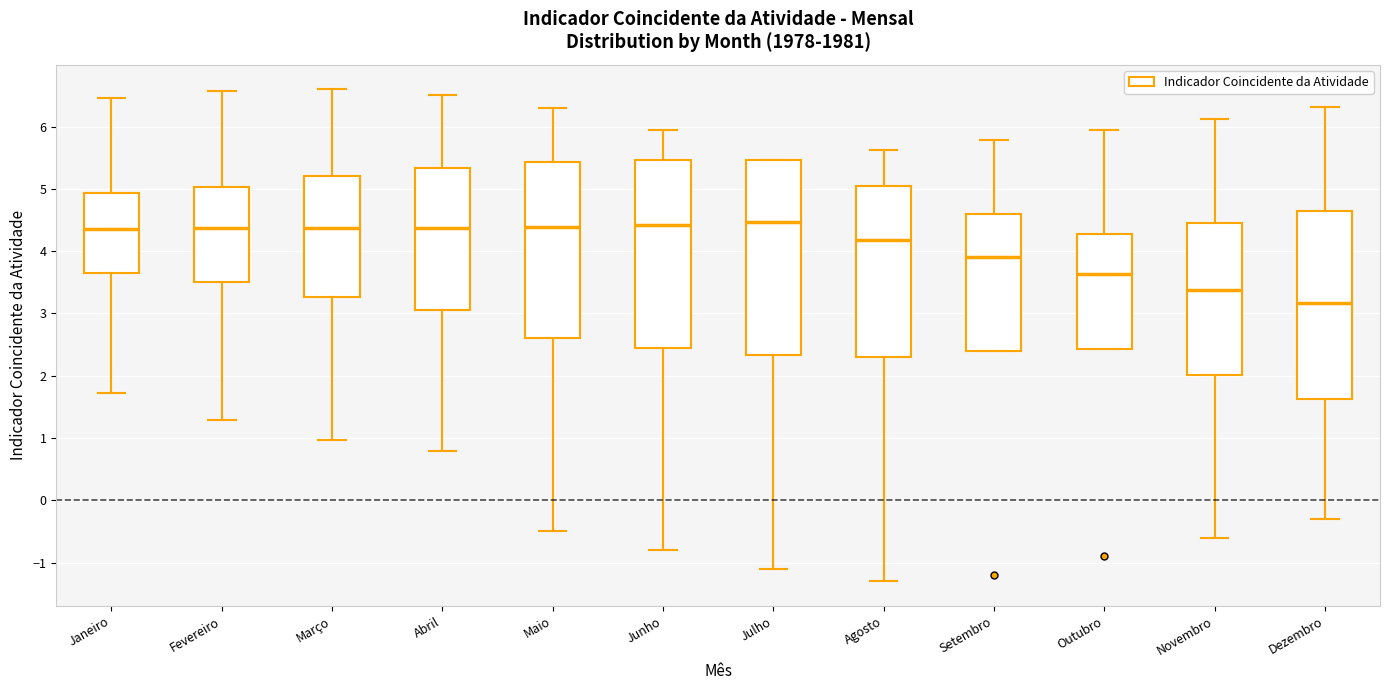

Comparing the boxes themselves (not the whiskers), which one is the tallest?

Julho